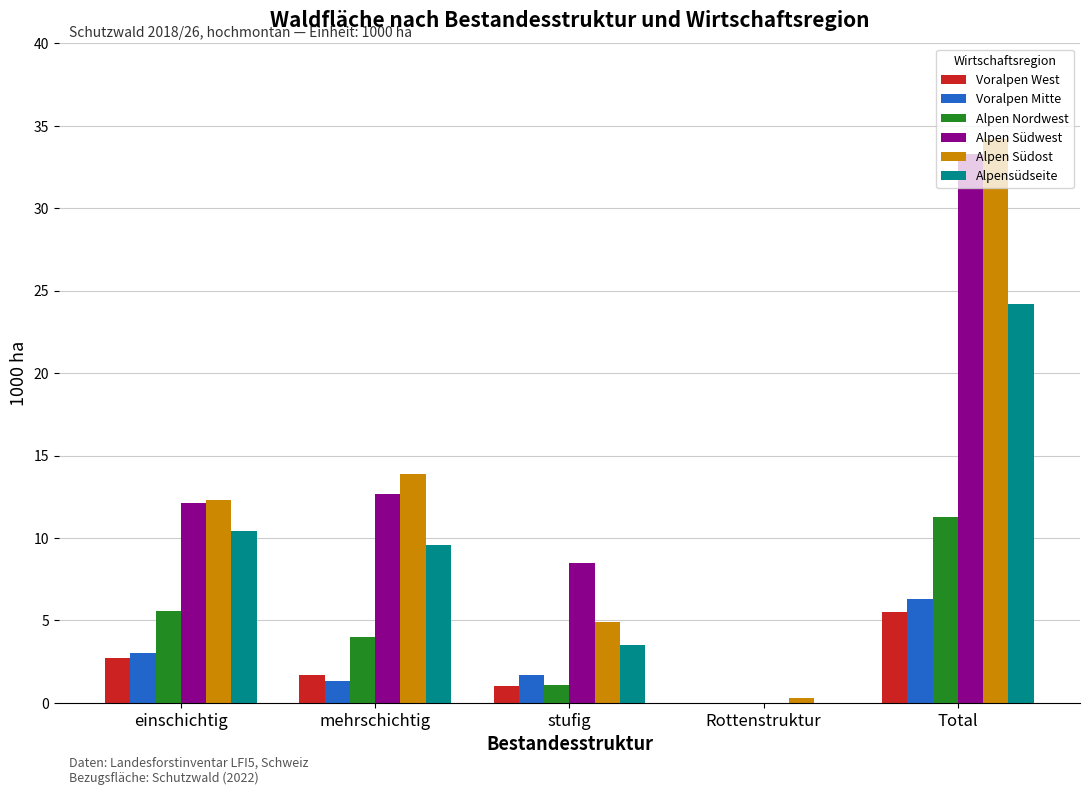

Between mehrschichtig and stufig, which series saw the biggest shift?

Alpen Südost